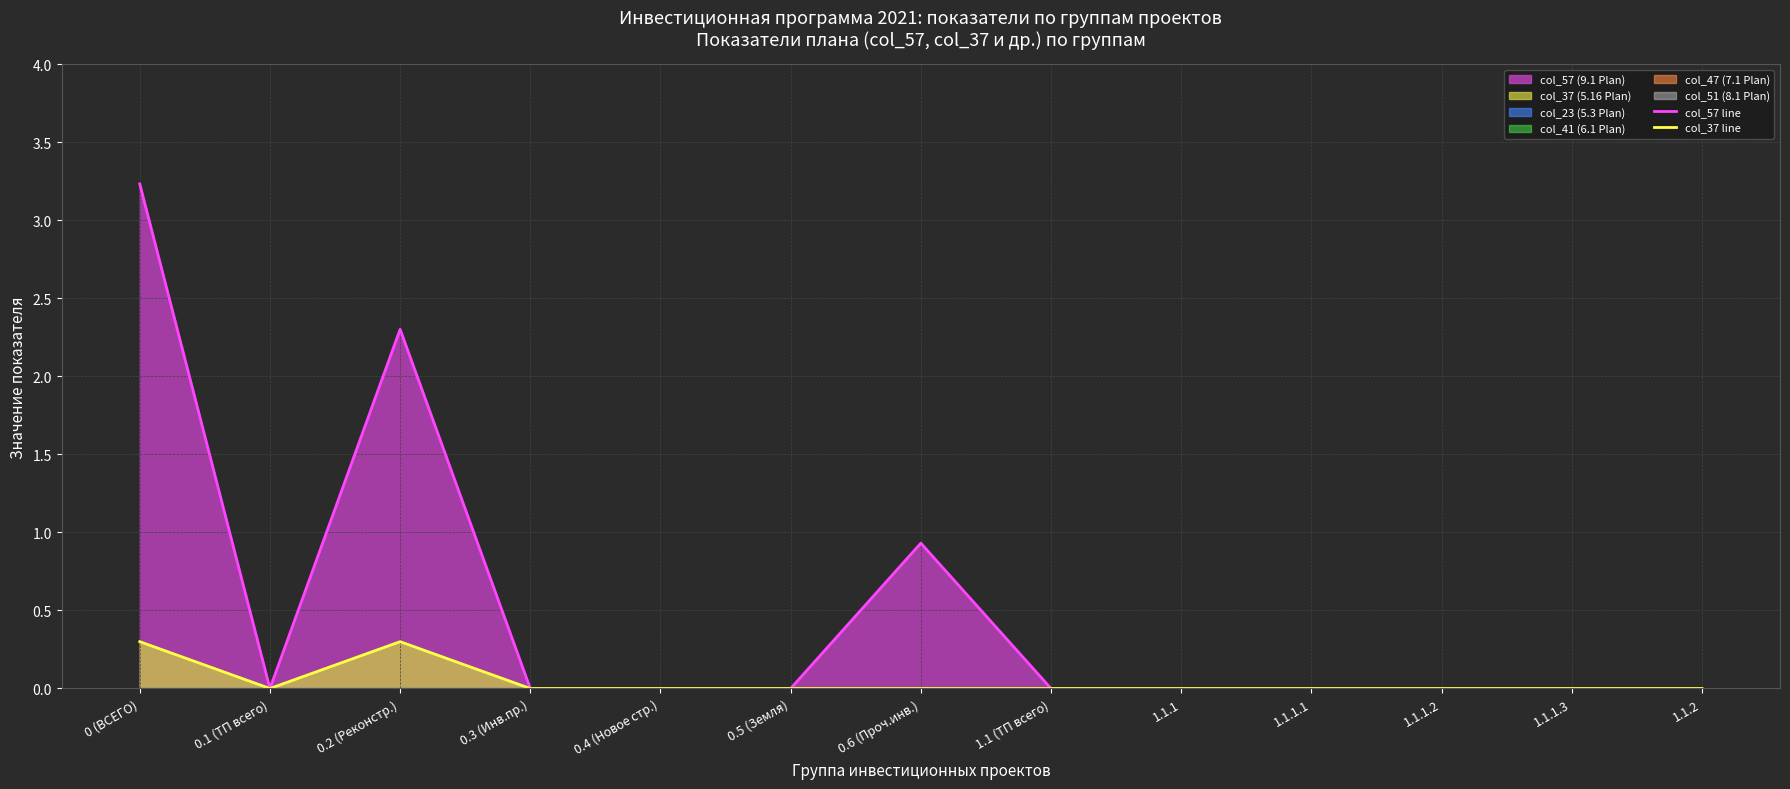

Reading right to left, transcribe all the data shown in this chart.

col_57 line: 0.0	0.0	0.0	0.0	0.0	0.0	0.9	0.0	0.0	0.0	2.3	0.0	3.2
col_37 line: 0.0	0.0	0.0	0.0	0.0	0.0	0.0	0.0	0.0	0.0	0.3	0.0	0.3